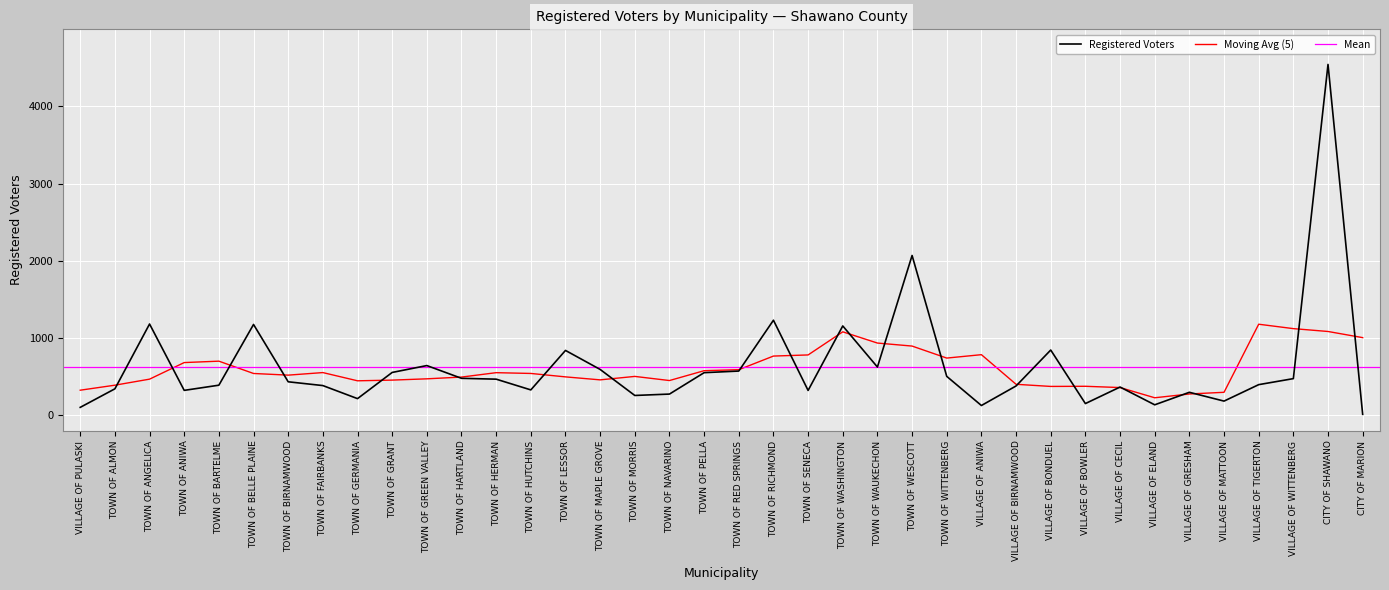

Reading left to right, extract all data points from this chart.

VILLAGE OF PULASKI=104	TOWN OF ALMON=344	TOWN OF ANGELICA=1183	TOWN OF ANIWA=324	TOWN OF BARTELME=391	TOWN OF BELLE PLAINE=1177	TOWN OF BIRNAMWOOD=435	TOWN OF FAIRBANKS=386	TOWN OF GERMANIA=217	TOWN OF GRANT=556	TOWN OF GREEN VALLEY=645	TOWN OF HARTLAND=480	TOWN OF HERMAN=469	TOWN OF HUTCHINS=330	TOWN OF LESSOR=841	TOWN OF MAPLE GROVE=595	TOWN OF MORRIS=258	TOWN OF NAVARINO=276	TOWN OF PELLA=553	TOWN OF RED SPRINGS=574	TOWN OF RICHMOND=1232	TOWN OF SENECA=323	TOWN OF WASHINGTON=1158	TOWN OF WAUKECHON=626	TOWN OF WESCOTT=2070	TOWN OF WITTENBERG=505	VILLAGE OF ANIWA=128	VILLAGE OF BIRNAMWOOD=381	VILLAGE OF BONDUEL=846	VILLAGE OF BOWLER=153	VILLAGE OF CECIL=367	VILLAGE OF ELAND=137	VILLAGE OF GRESHAM=299	VILLAGE OF MATTOON=185	VILLAGE OF TIGERTON=398	VILLAGE OF WITTENBERG=476	CITY OF SHAWANO=4543	CITY OF MARION=14